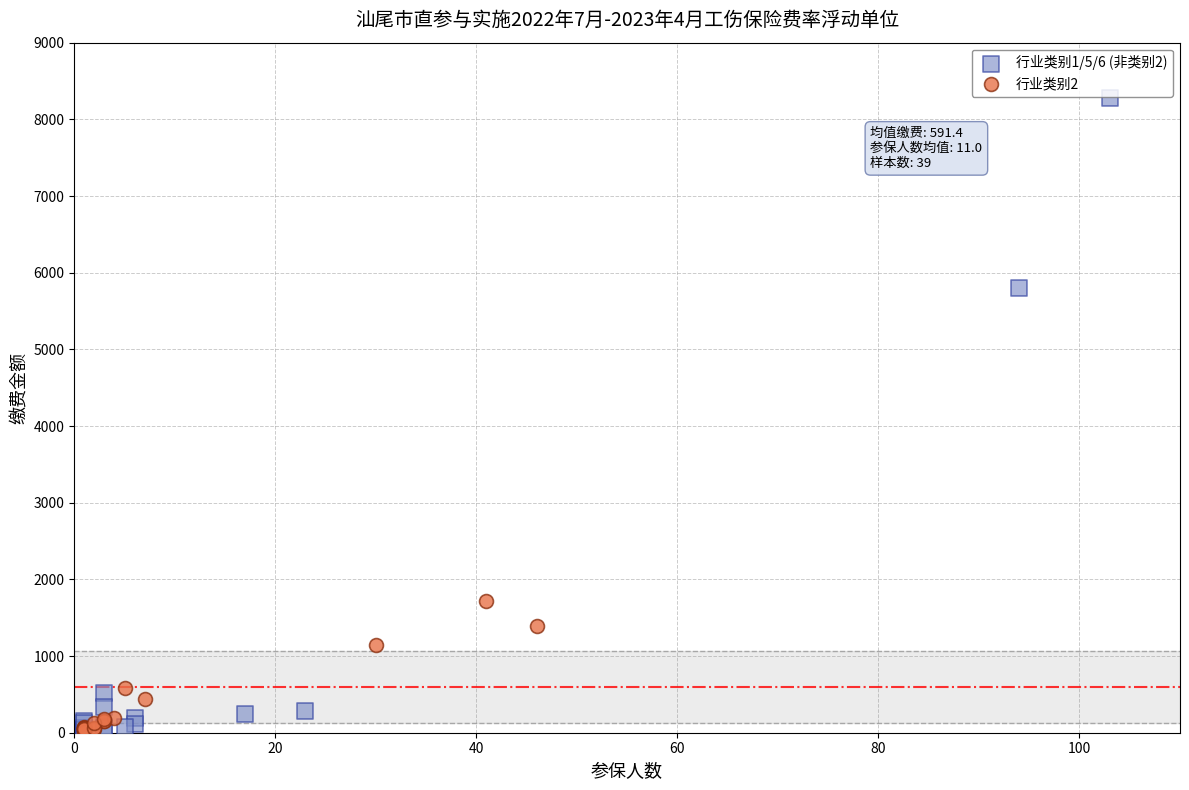

What are all the series names shown in the legend?

行业类别1/5/6 (非类别2), 行业类别2